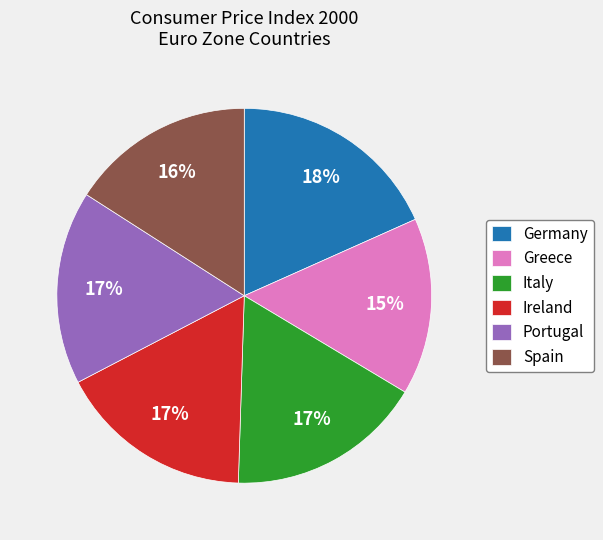

What is the ratio of the value at Germany to the value at Ireland?

1.1